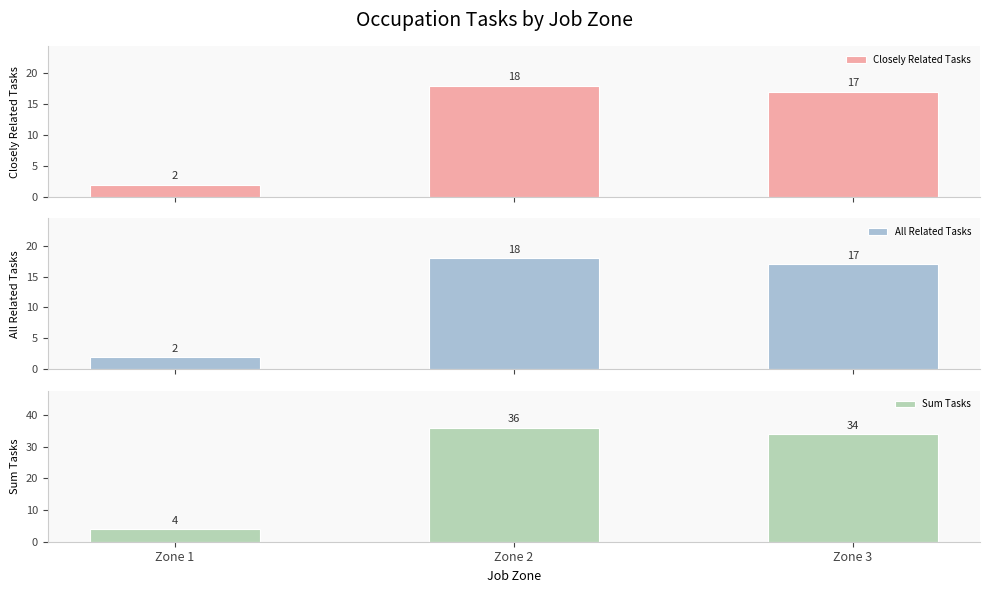

Is the value of Sum Tasks at Zone 1 greater than the value of All Related Tasks at Zone 2?

No